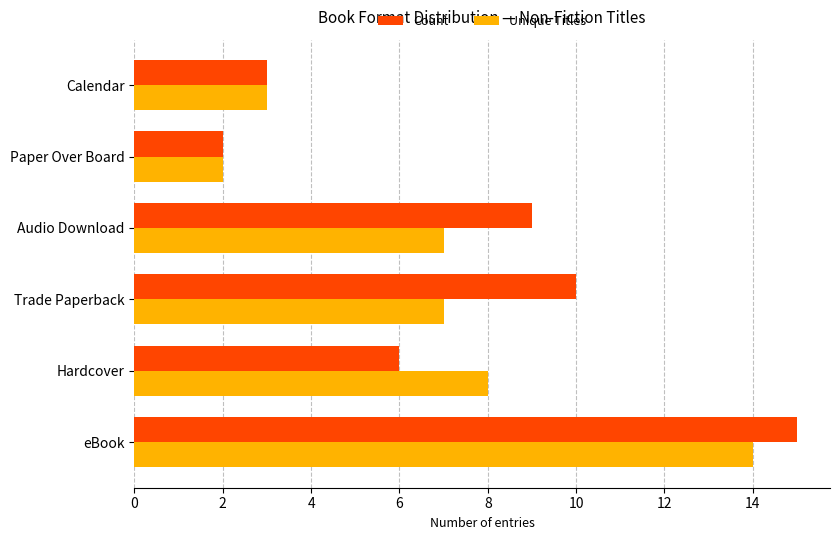

Is the value of Unique Titles at Hardcover greater than the value of Count at eBook?

No